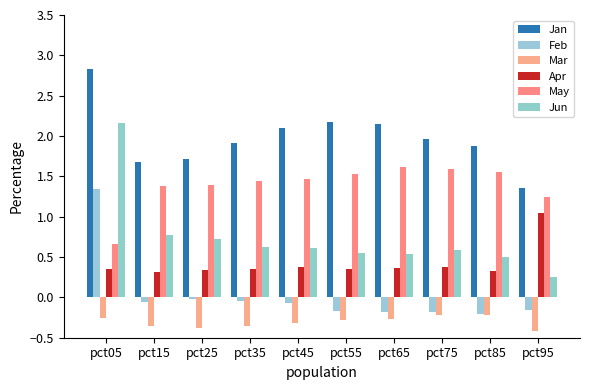

How many bars are there in each group?

6